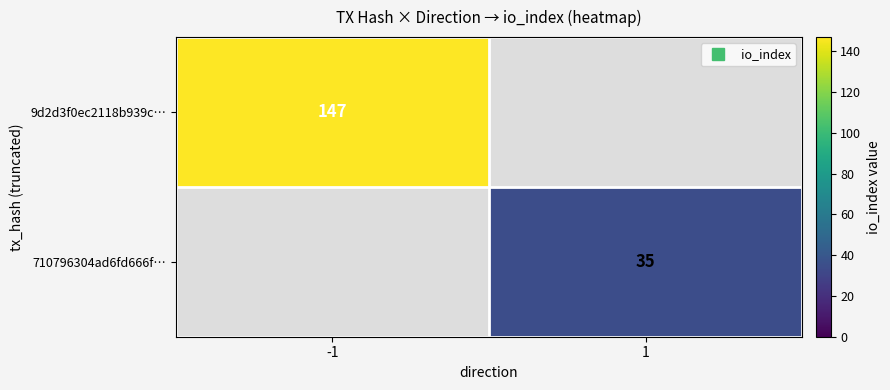

What is the average value of the 9d2d3f0ec2118b939c… series?

74